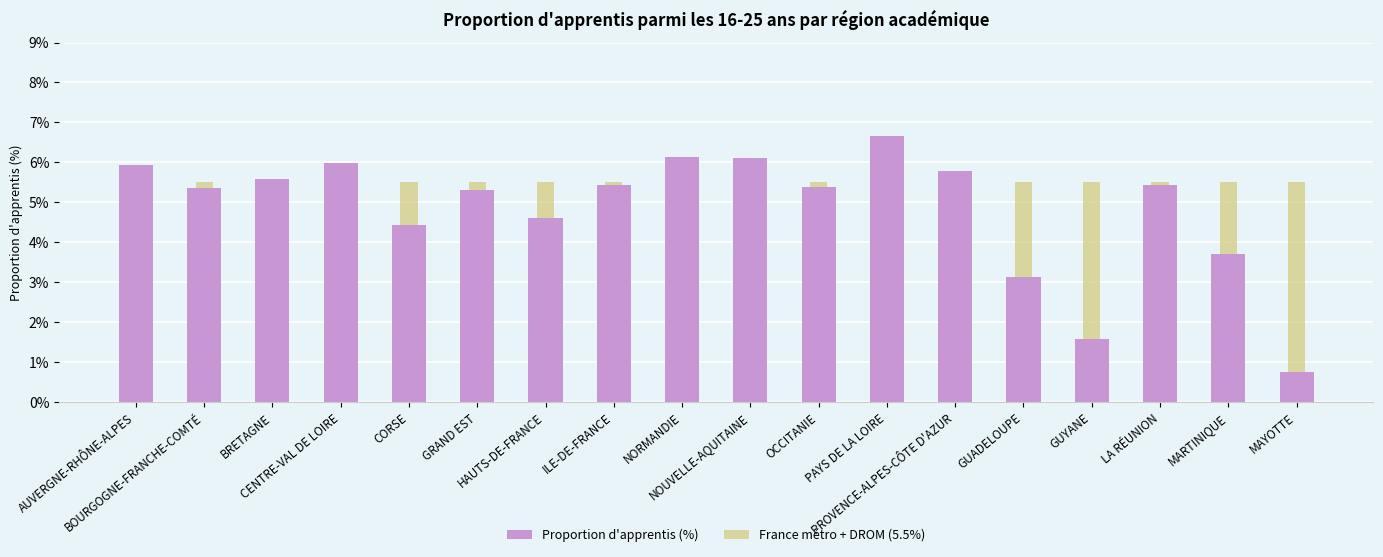

What is the sum of all Proportion d'apprentis (%) values?

87.3